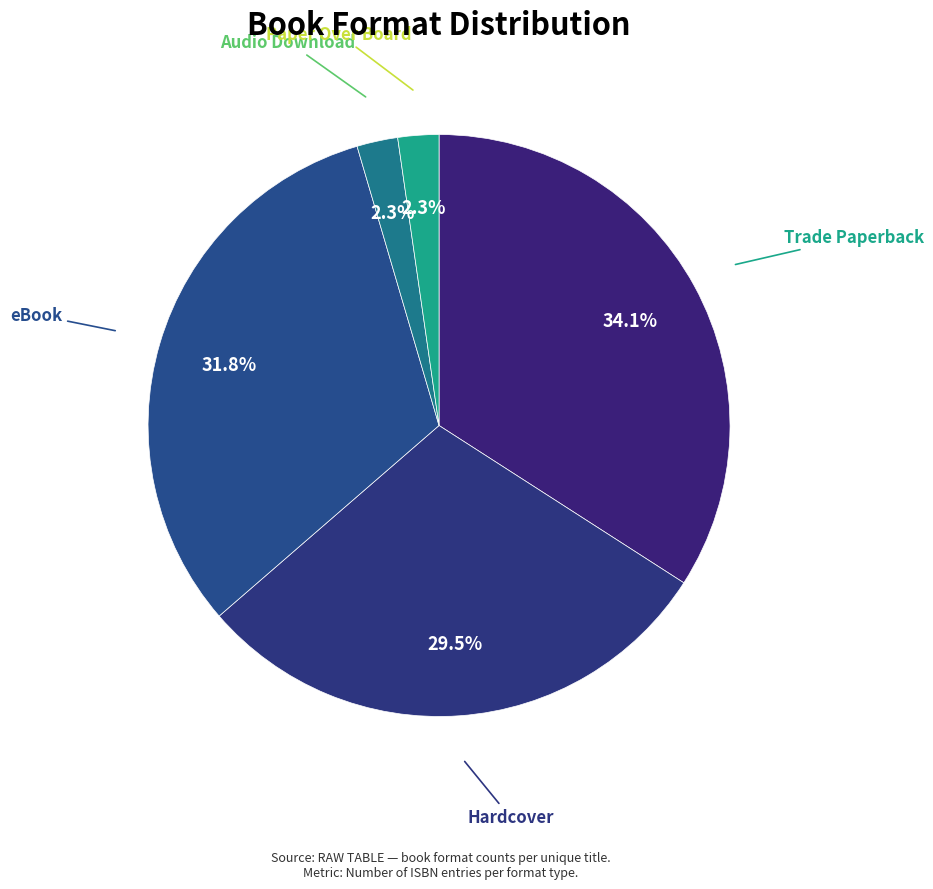

Combined, what portion of the pie is Hardcover and Trade Paperback?

63.6%